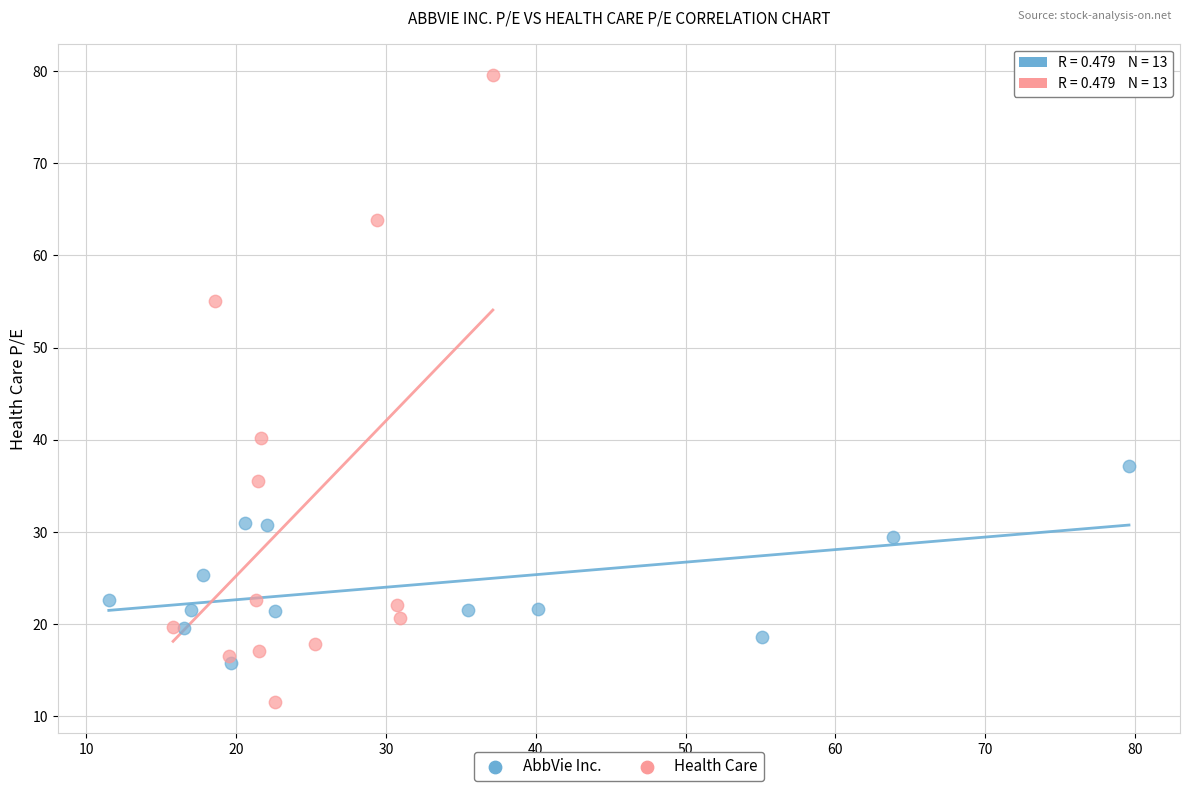

Which series has the largest Y range (max minus min)?

Health Care